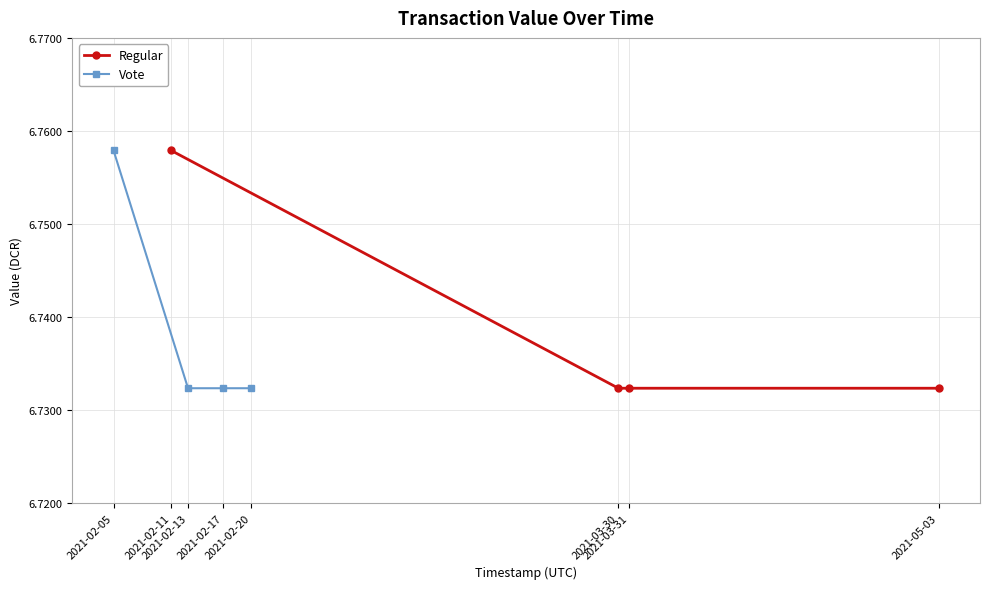

Does the chart have visible grid lines?

Yes